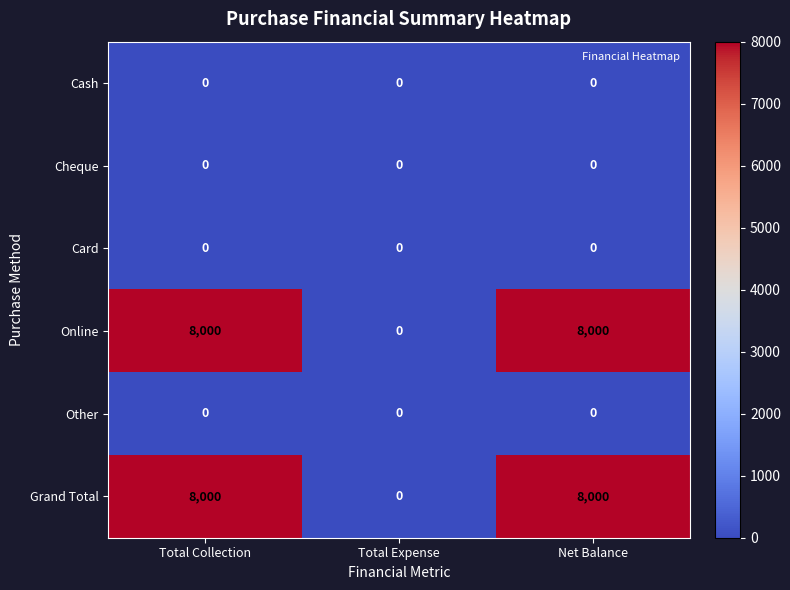

At how many categories does at least one series exceed 3542?

2